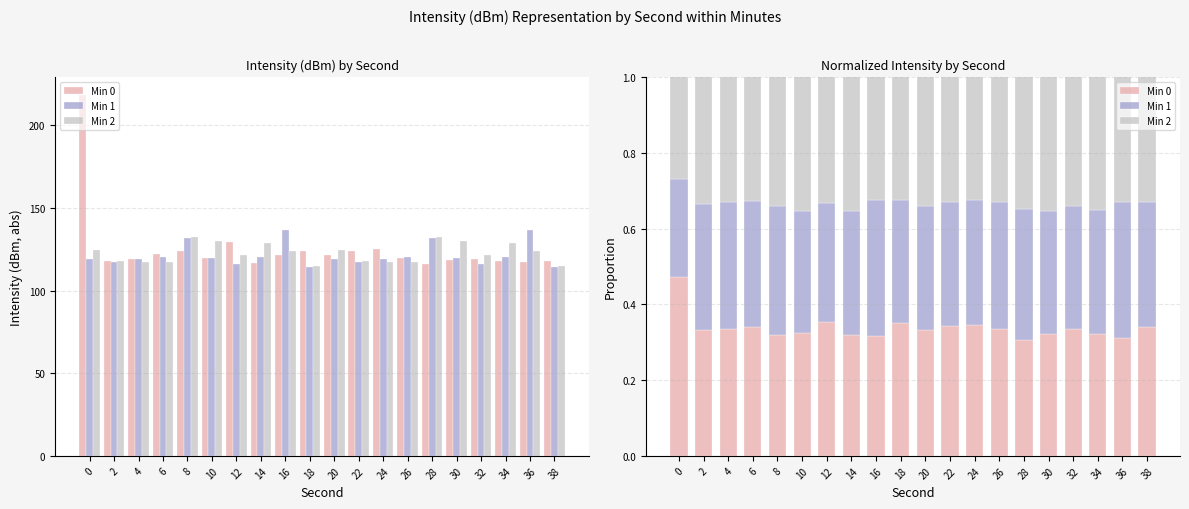

Reading right to left, extract all data points from this chart.

Min 0: 38=0.3	36=0.3	34=0.3	32=0.3	30=0.3	28=0.3	26=0.3	24=0.3	22=0.3	20=0.3	18=0.4	16=0.3	14=0.3	12=0.4	10=0.3	8=0.3	6=0.3	4=0.3	2=0.3	0=0.5
Min 1: 38=0.3	36=0.4	34=0.3	32=0.3	30=0.3	28=0.3	26=0.3	24=0.3	22=0.3	20=0.3	18=0.3	16=0.4	14=0.3	12=0.3	10=0.3	8=0.3	6=0.3	4=0.3	2=0.3	0=0.3
Min 2: 38=0.3	36=0.3	34=0.4	32=0.3	30=0.4	28=0.3	26=0.3	24=0.3	22=0.3	20=0.3	18=0.3	16=0.3	14=0.4	12=0.3	10=0.4	8=0.3	6=0.3	4=0.3	2=0.3	0=0.3